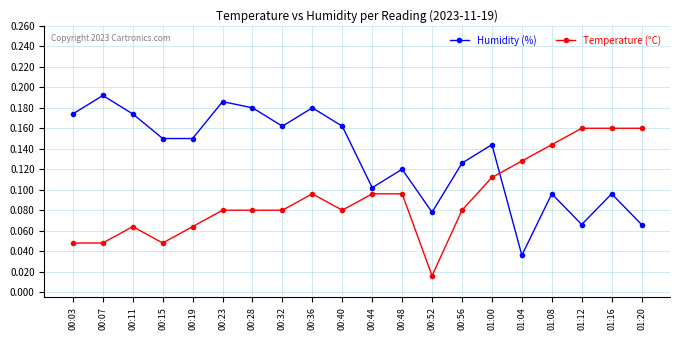

At which category does Temperature (°C) reach its first local peak?

00:11